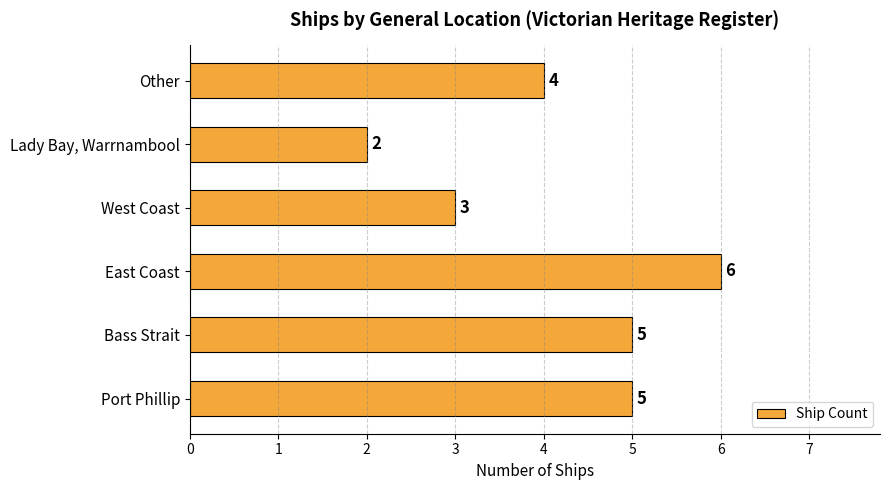

What is the greatest value displayed?

6